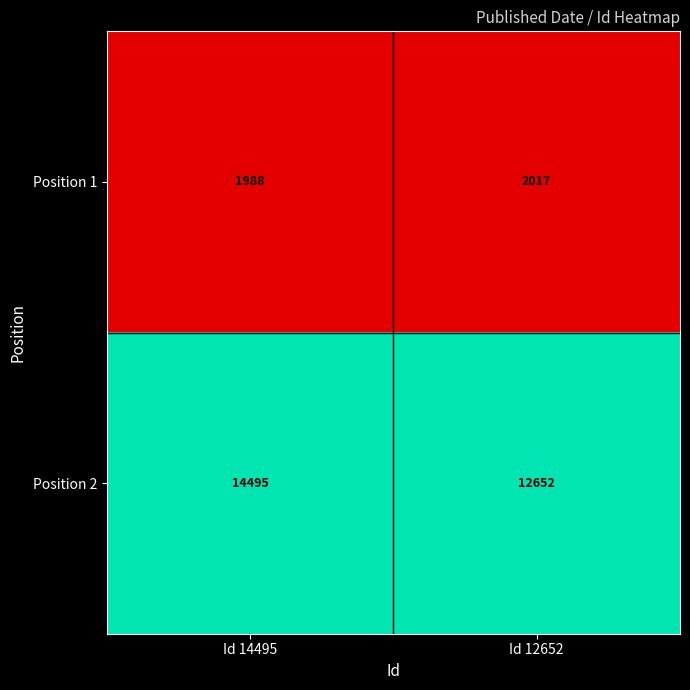

What is the sum of the Position 2 values at Id 12652 and Id 14495?

27147